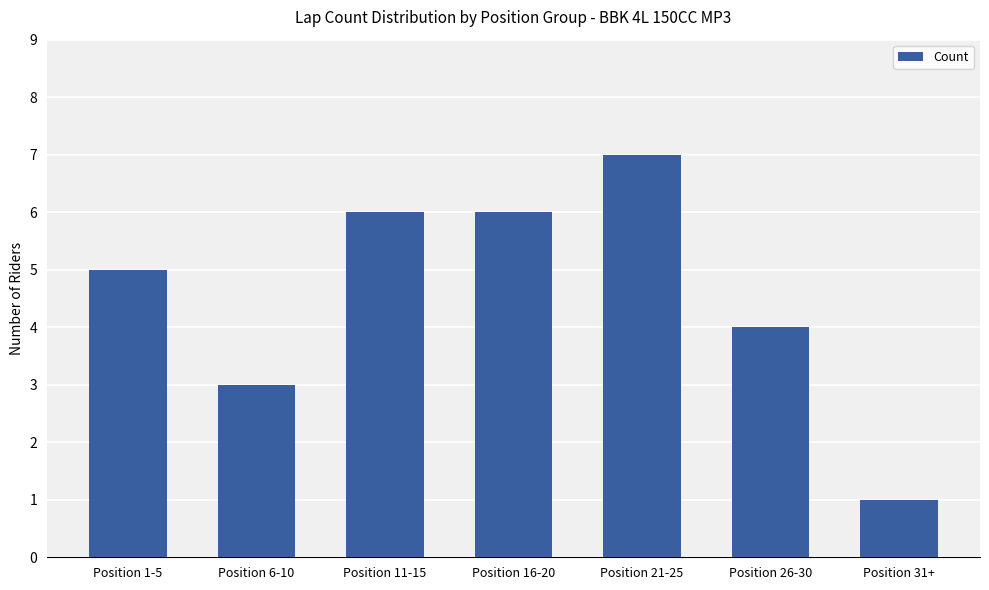

The value at Position 16-20 is 11. True or false?

False